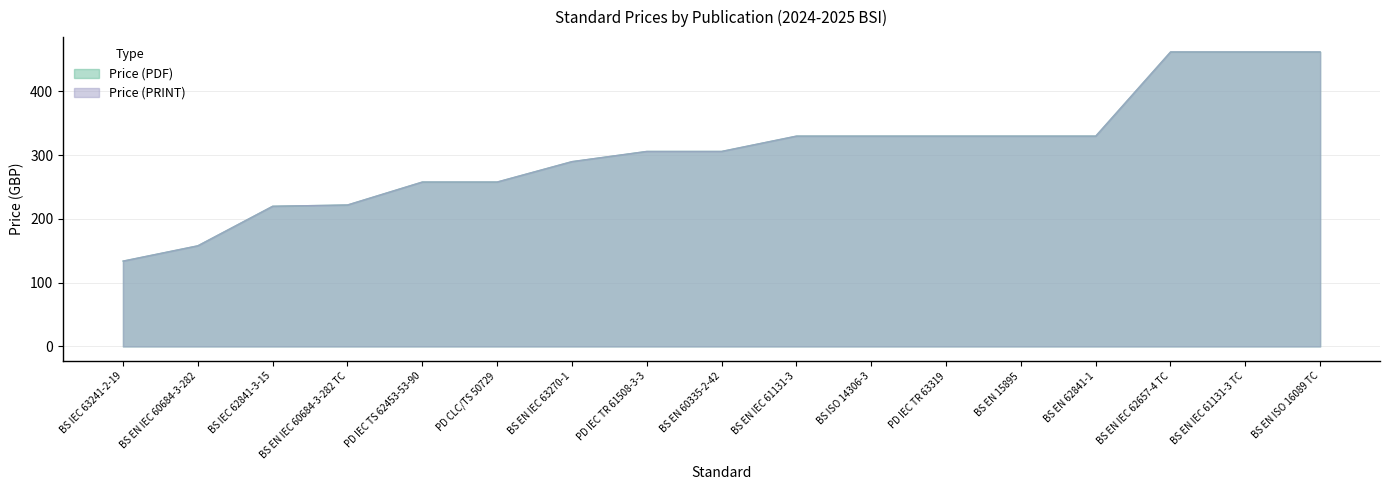

How many values in the Price (PDF) series exceed 306?

8